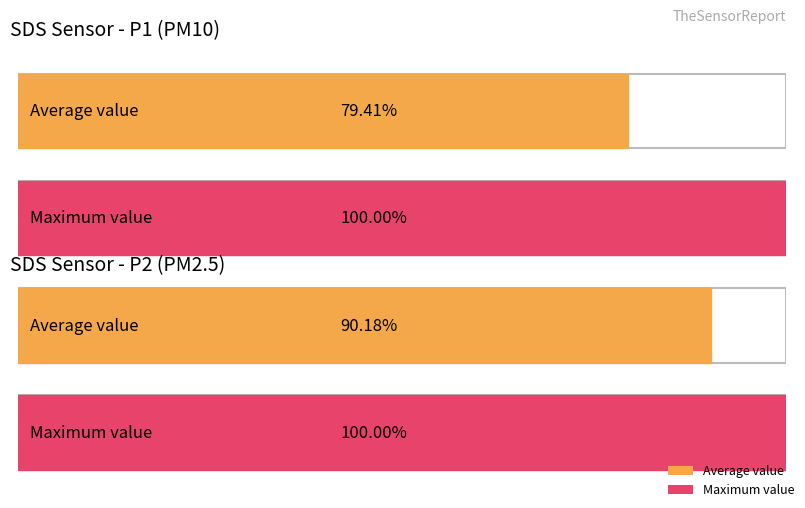

Which series has the largest range (max minus min)?

SDS_P1